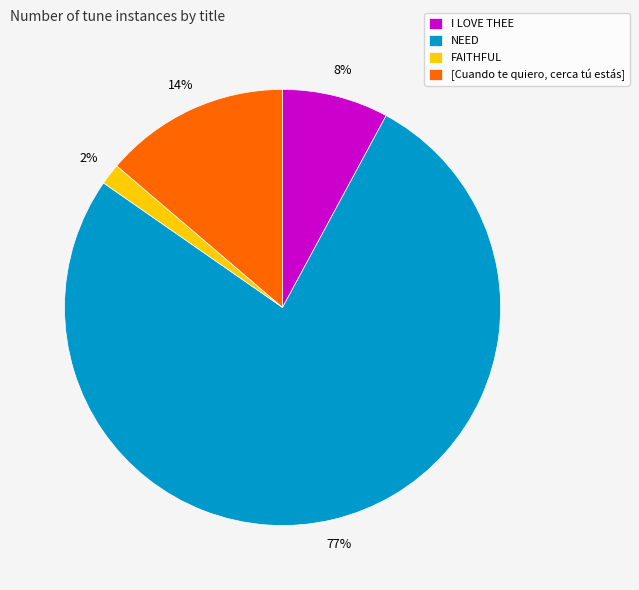

What is the largest slice in the pie chart?

NEED